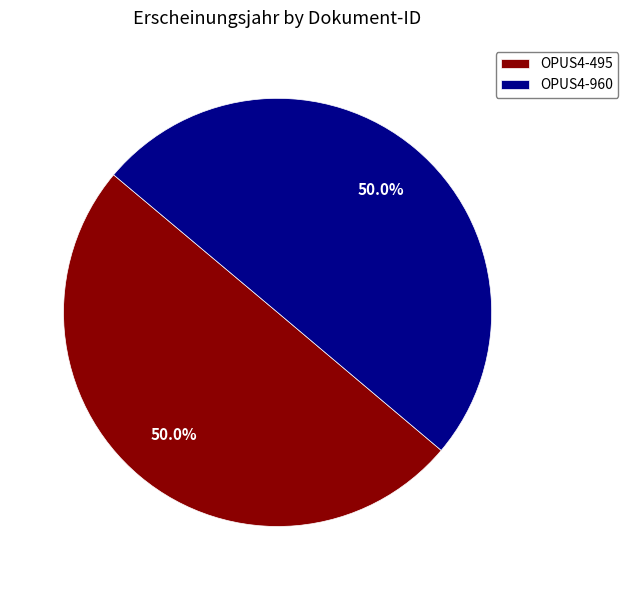

True or false: OPUS4-960 accounts for 60% of the total.

False